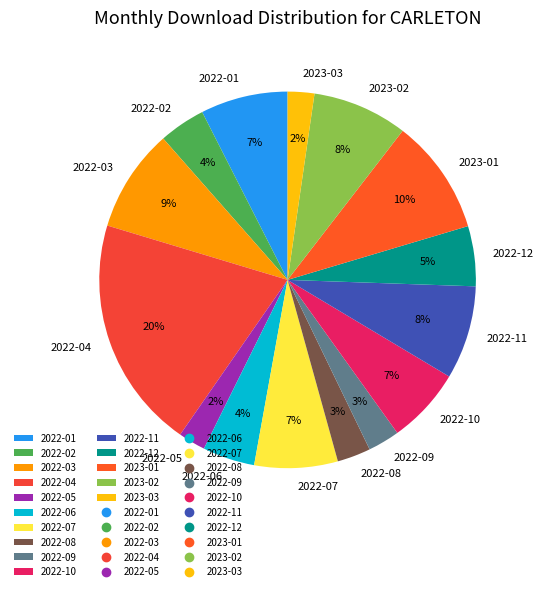

Do 2022-01 and 2022-09 together represent more than half of the pie?

No